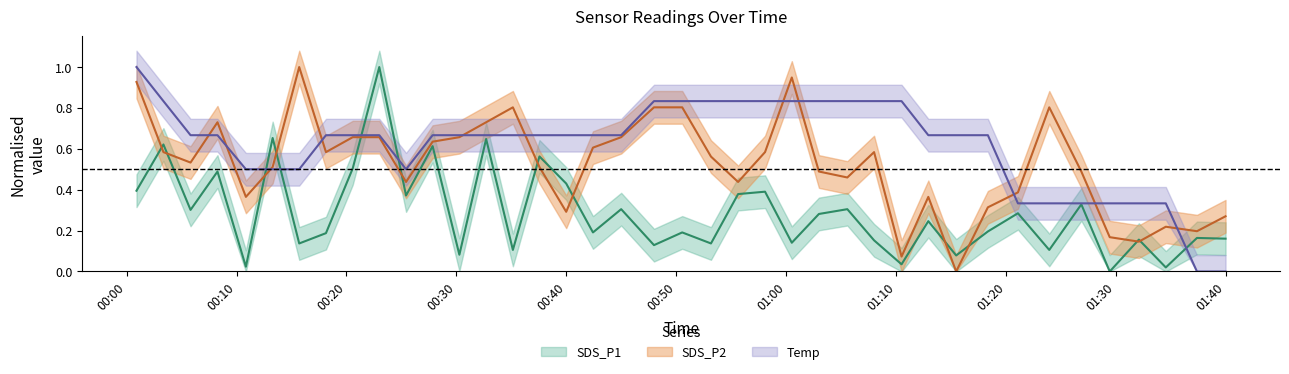

What is the difference between the second highest and minimum values in the Temp series?

0.8